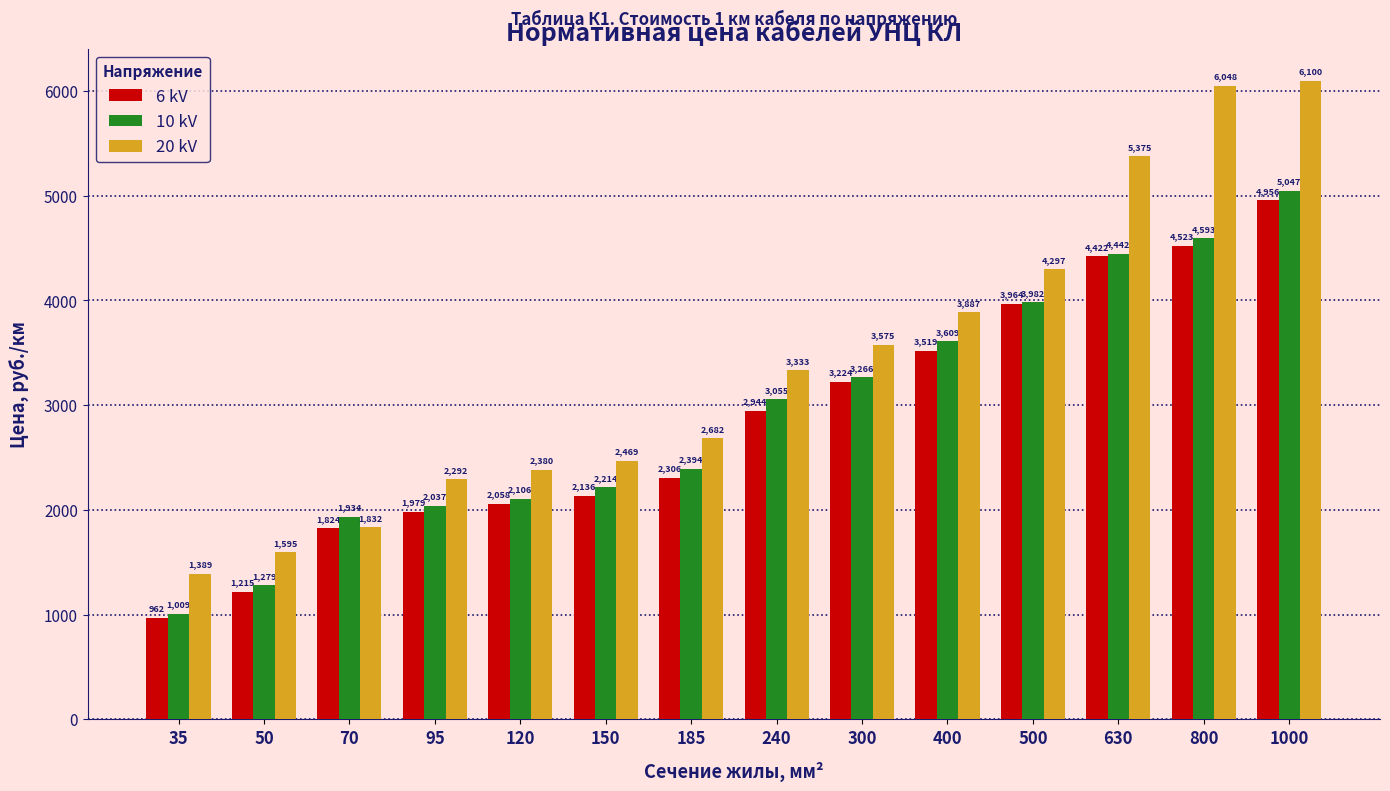

The value of 6 kV at 35 is 281. True or false?

False